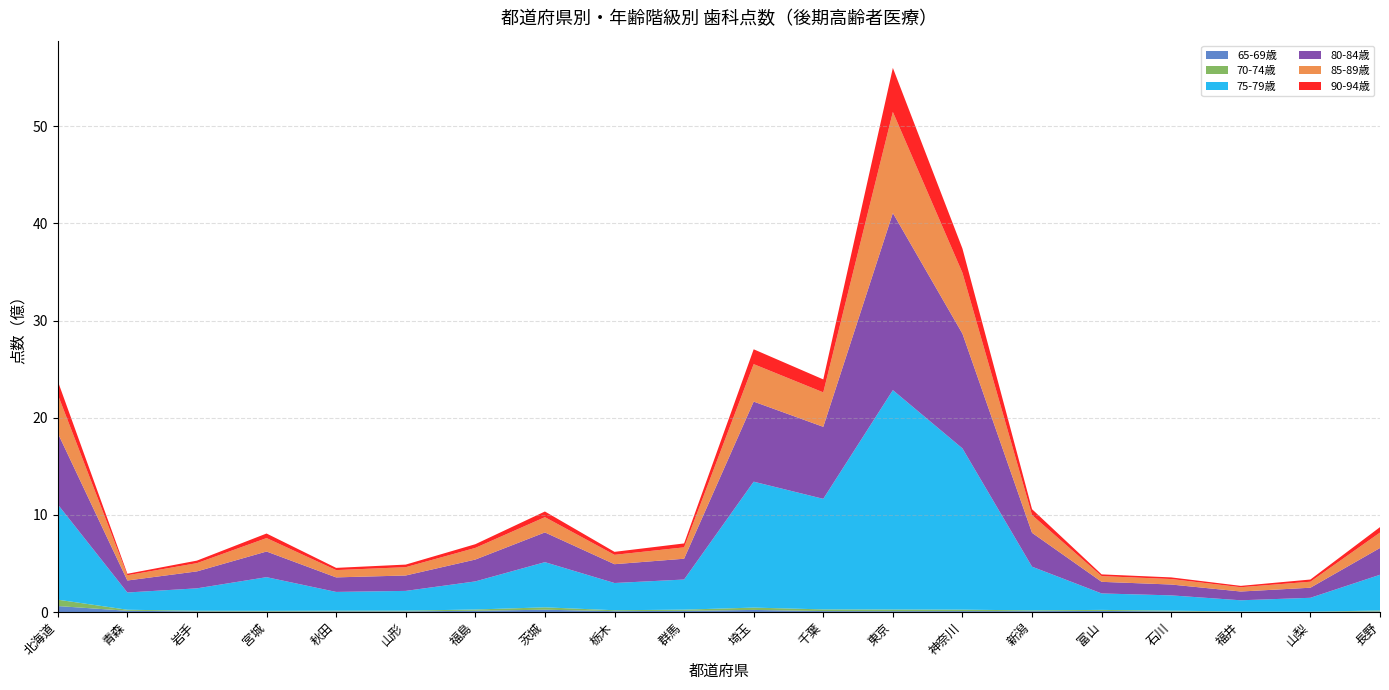

Reading left to right, transcribe all the data shown in this chart.

65-69歳: 61433397	12633858	6350554	4997109	6653658	6495667	12788275	23751434	8780493	11776574	21478620	9596374	8718039	9357102	8728949	11189771	6261153	2511209	1187693	6035464
70-74歳: 65468194	10672785	6882437	7212776	7185555	7576820	13122859	24375249	9503824	12589300	23946636	17415030	16916372	14830794	8164309	10571225	7718498	2944890	2253945	9707949
75-79歳: 980465963	177617185	230474024	346539186	192927518	203280510	289091858	465090482	280229102	310065702	1296015355	1137791068	2258048936	1659818967	449695487	169353742	157318645	115264008	142859583	367700664
80-84歳: 734061926	123485248	174450527	263950287	149651136	158561269	224975575	305956210	193656617	214038016	824287329	741141165	1822504696	1180501385	348469382	119495278	111641650	90251481	103752542	275483441
85-89歳: 397244380	53890574	84884047	138408924	75010430	85547588	119769156	157046167	96391443	117049493	385488249	354617712	1040747374	626088399	182136311	58892591	56378670	44327914	61729074	158774108
90-94歳: 138480934	15266845	26034372	46827097	22886652	26617646	38168491	58289272	30637989	40333960	152765407	133390284	453343259	249842562	60969420	17843046	16994583	13748526	22646953	56073934